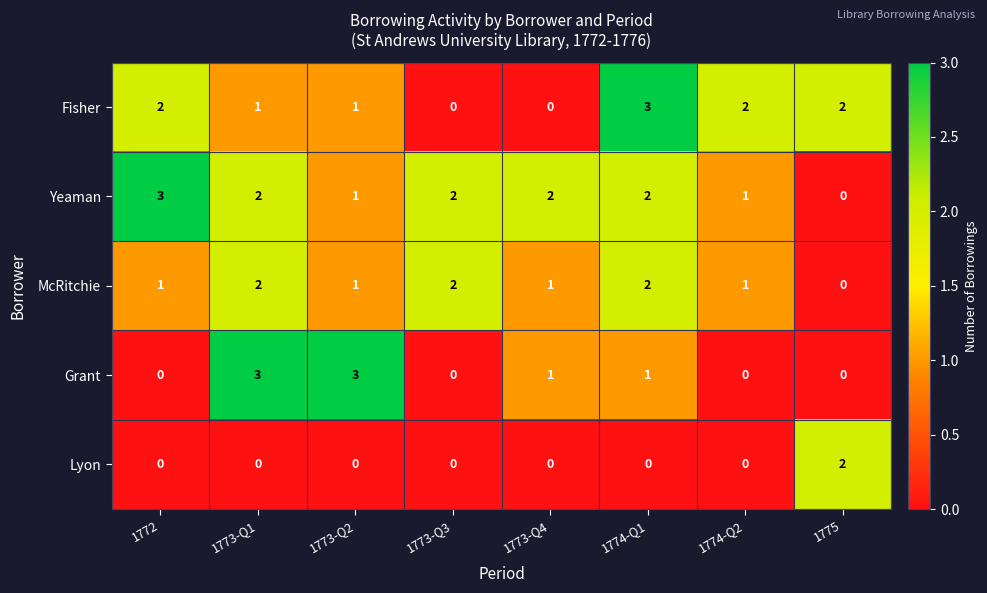

Is the value of McRitchie at 1772 greater than the value of Lyon at 1773-Q2?

Yes